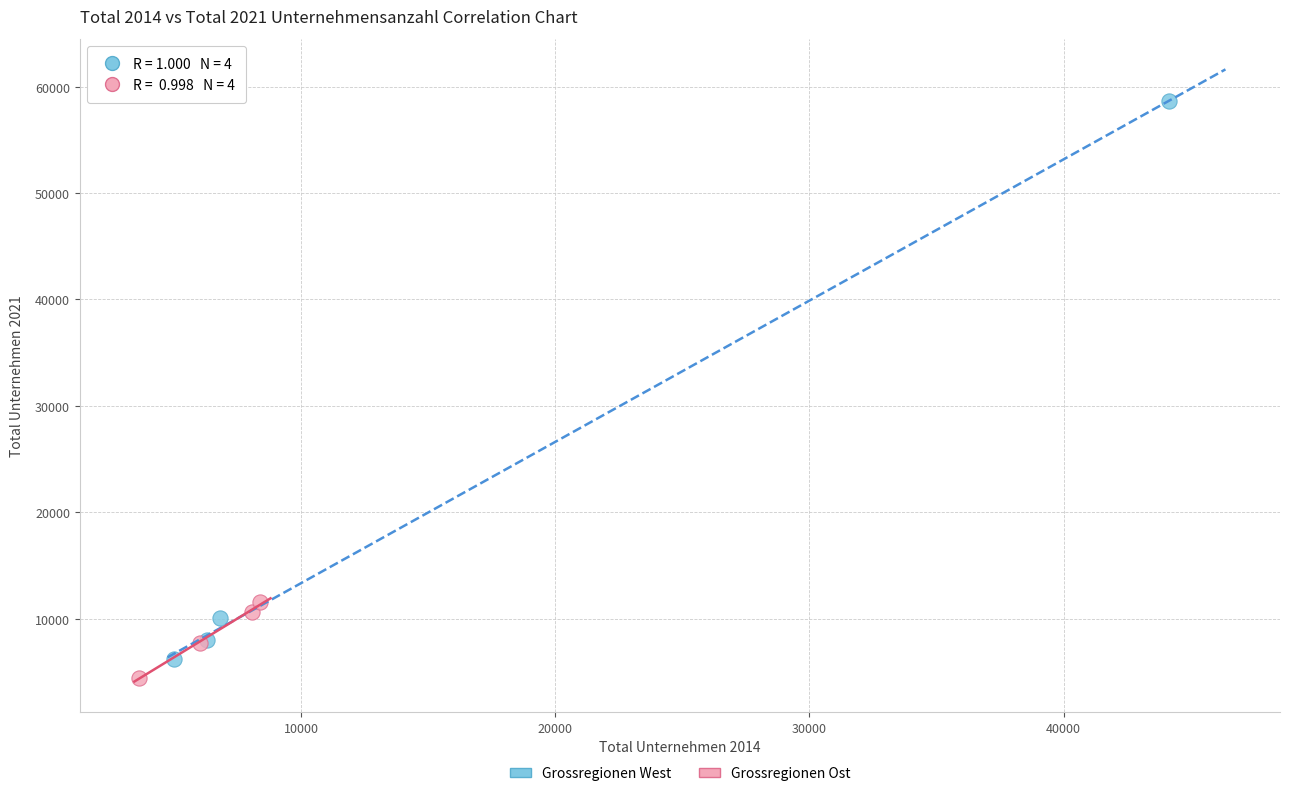

Which series has the widest spread of Y values?

Grossregionen West